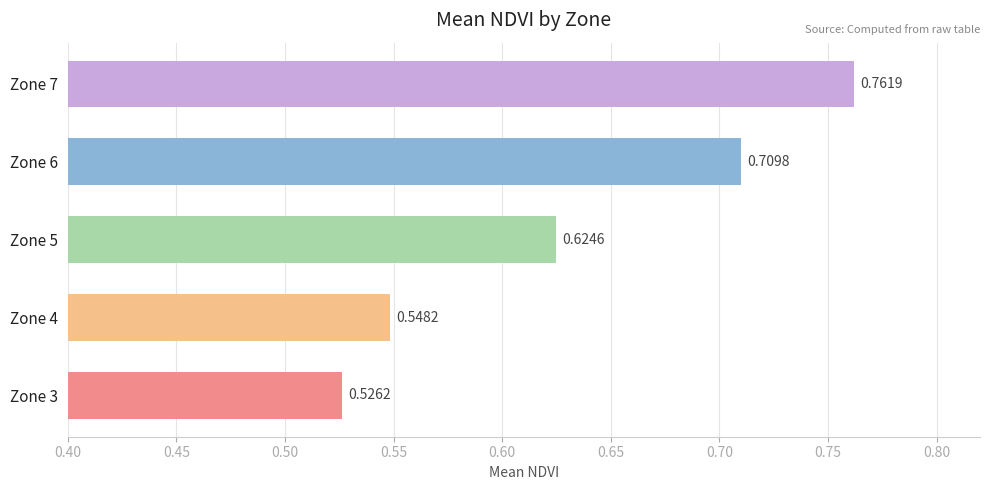

Rank the categories by value from lowest to highest.

Zone 3, Zone 4, Zone 5, Zone 6, Zone 7